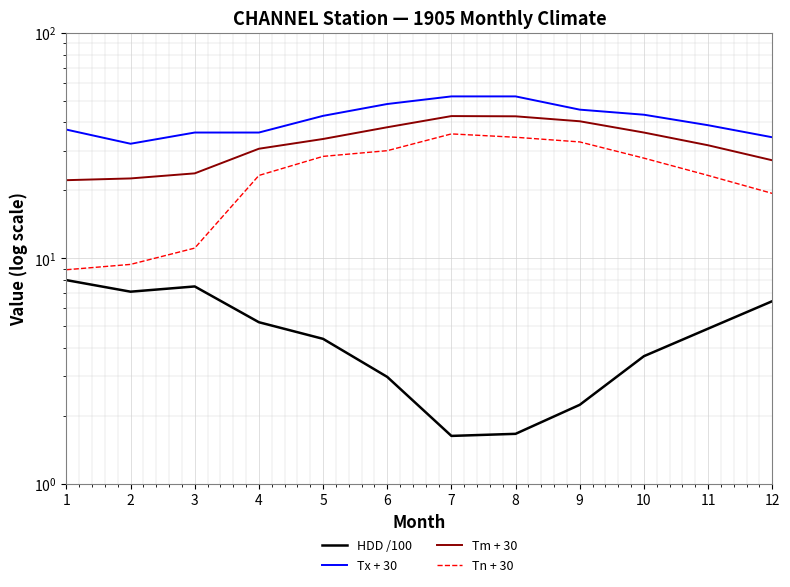

At which label does Tx + 30 first exceed 42?

5